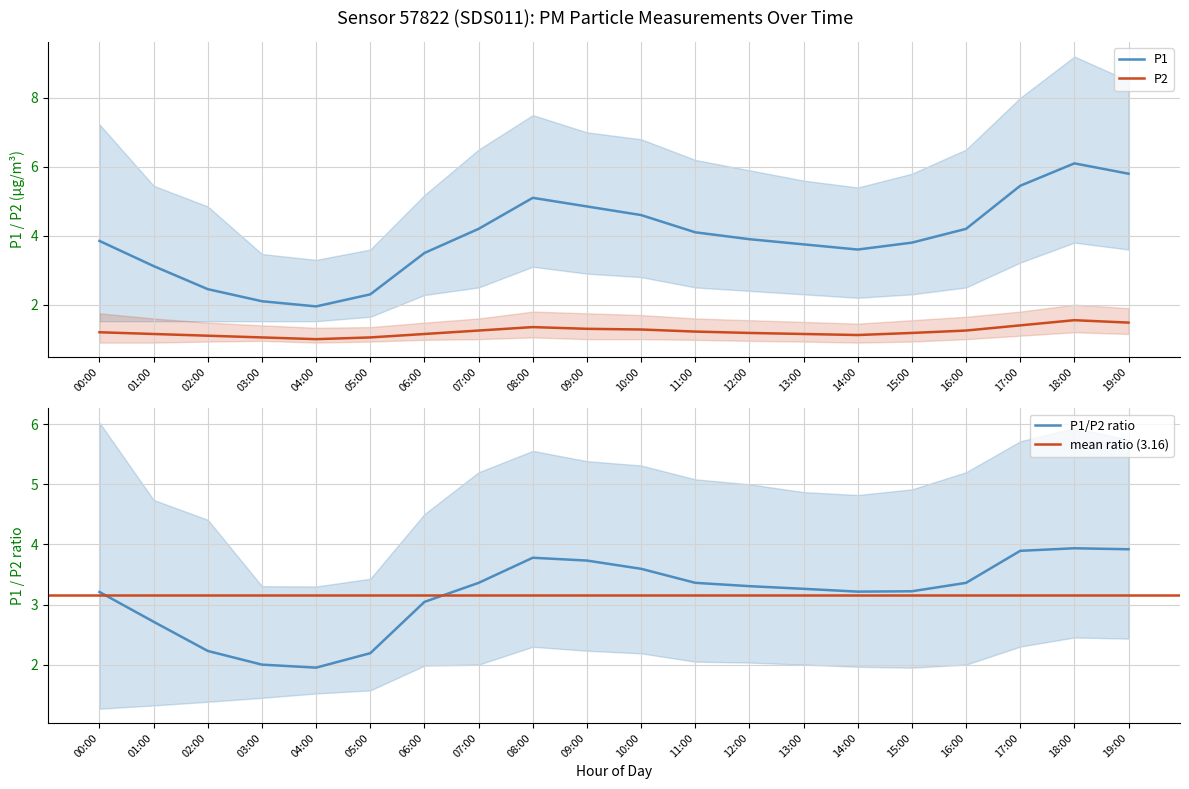

True or false: P2_lower has a value of 0.3 at 08:00.

False